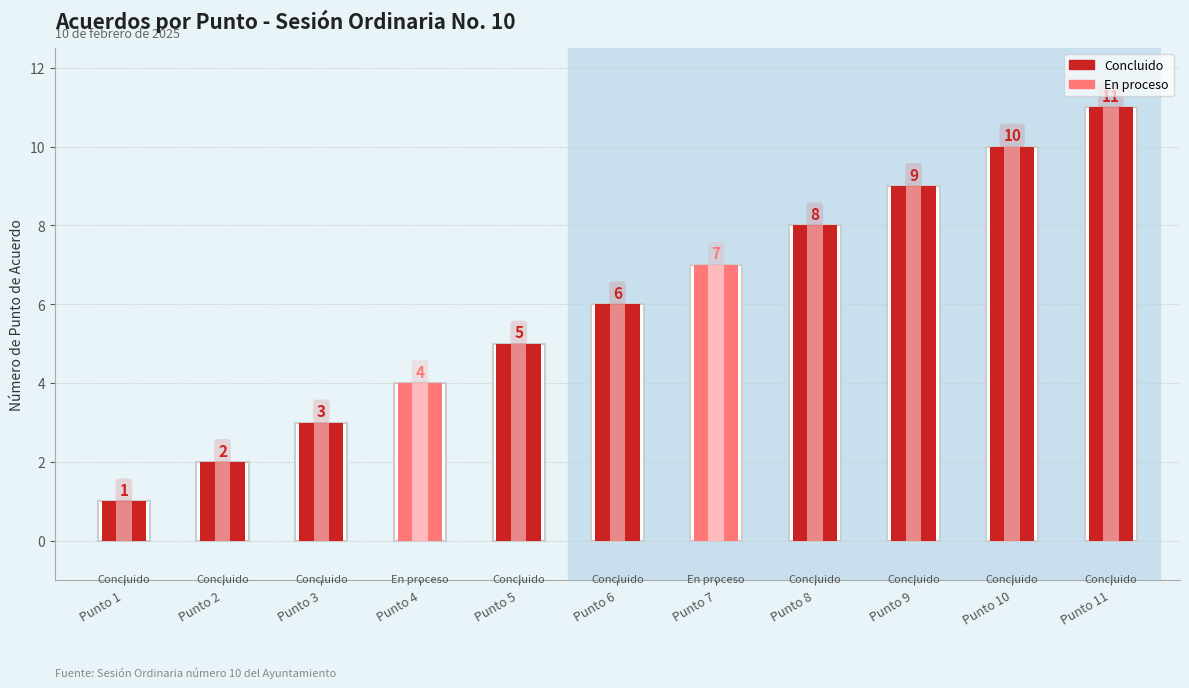

Reading left to right, extract all data points from this chart.

Punto 1=1	Punto 2=2	Punto 3=3	Punto 4=4	Punto 5=5	Punto 6=6	Punto 7=7	Punto 8=8	Punto 9=9	Punto 10=10	Punto 11=11